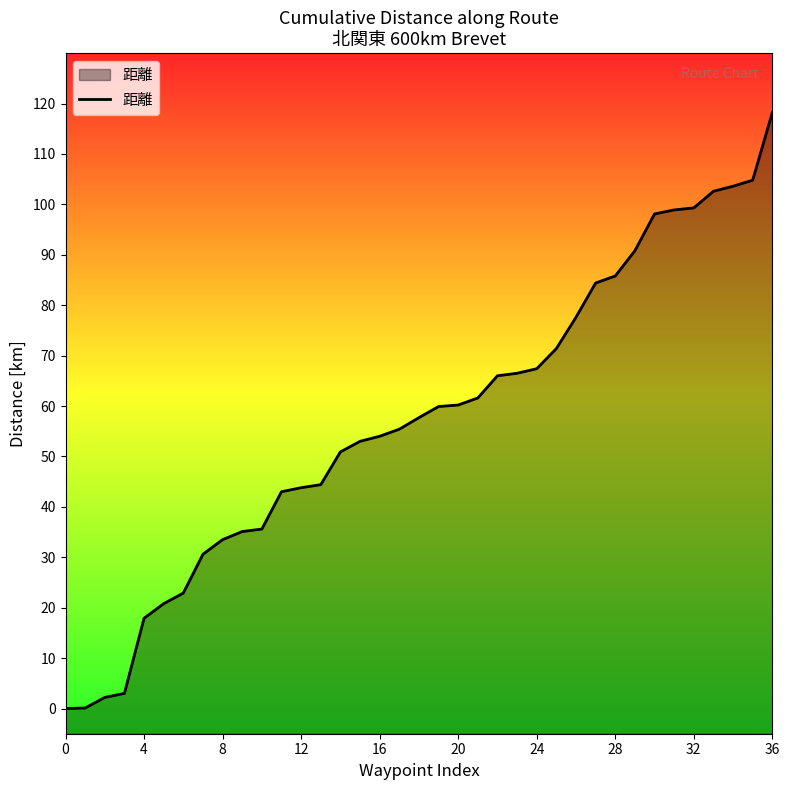

What is the difference between the maximum and minimum values?

118.2